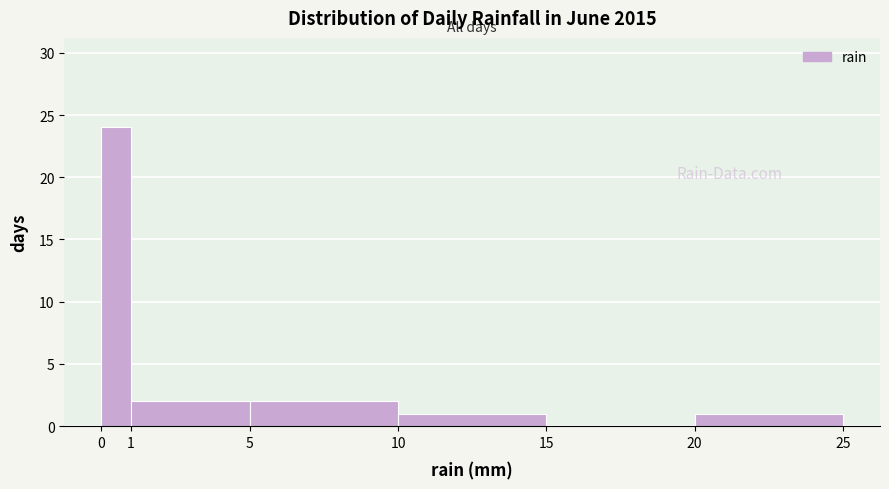

How tall is the bar that spans 10 to 15 on the x-axis? The values are not printed on the chart, so give them approximately, as read against the axis.

1